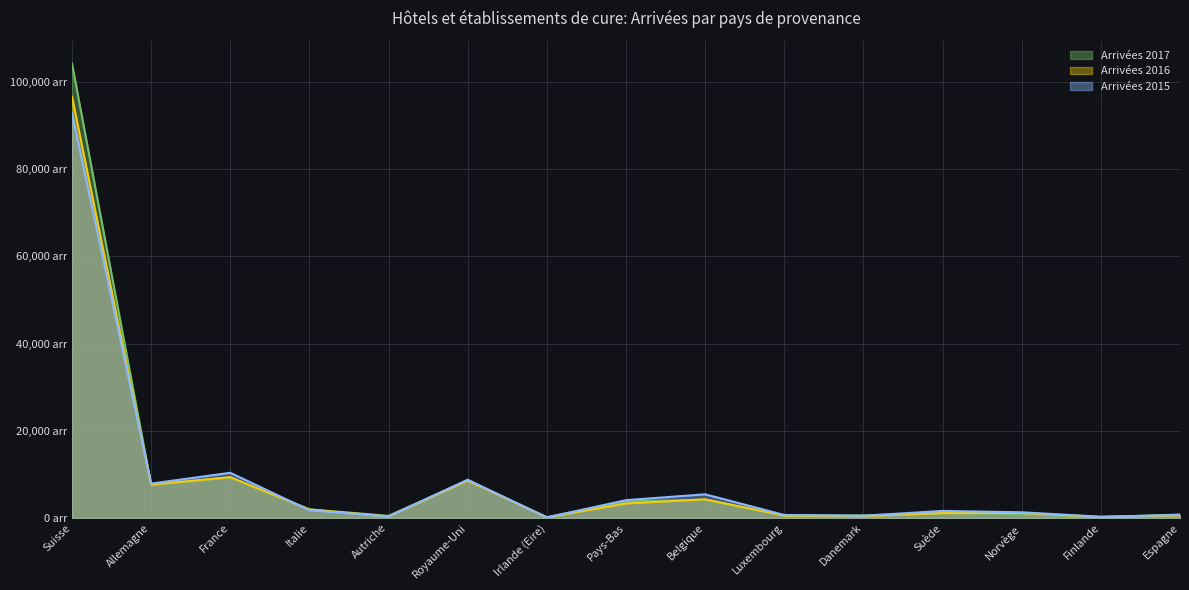

What is the sum of the Arrivées 2015 values at Pays-Bas and Suède?

5697